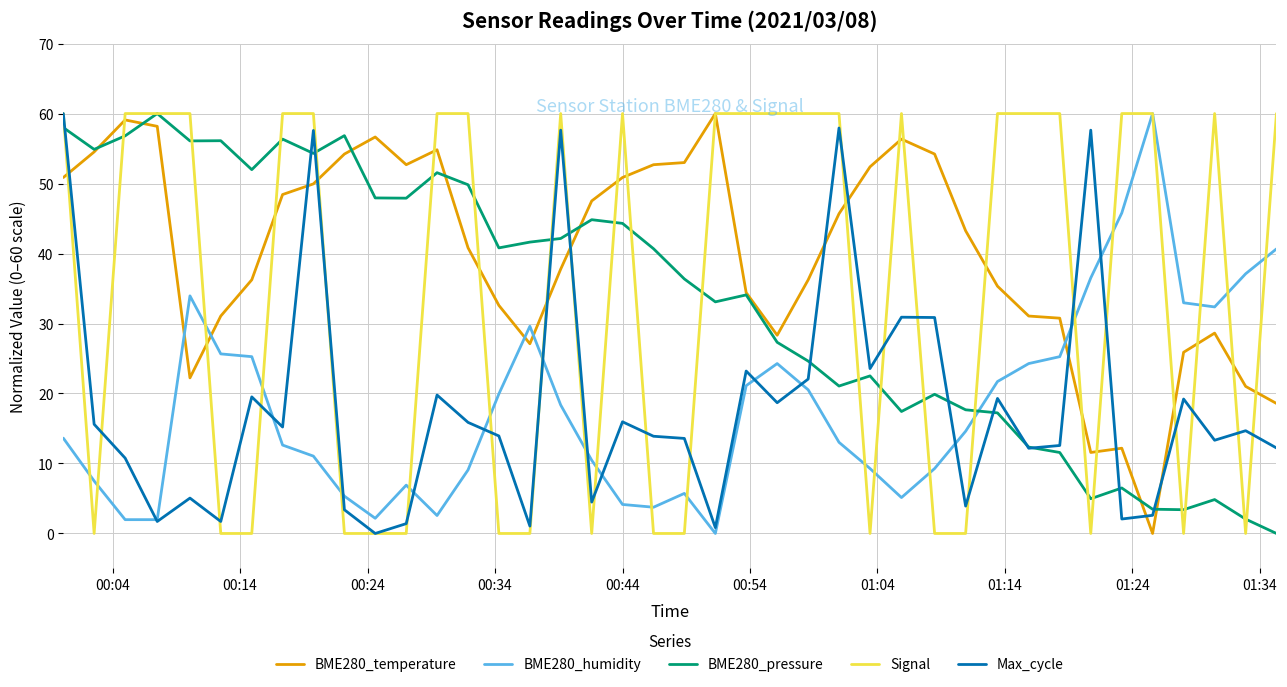

At how many categories does at least one series exceed 20?

40